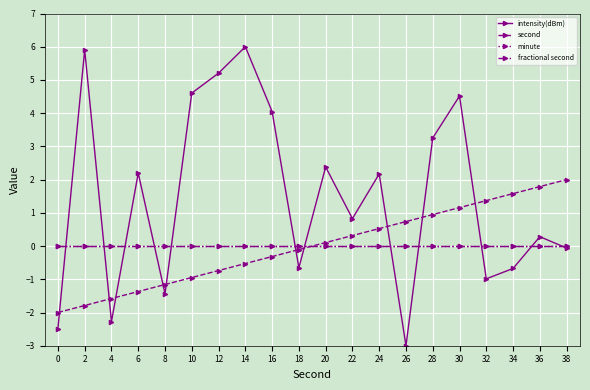

Which series has the largest total across all categories?

intensity(dBm)